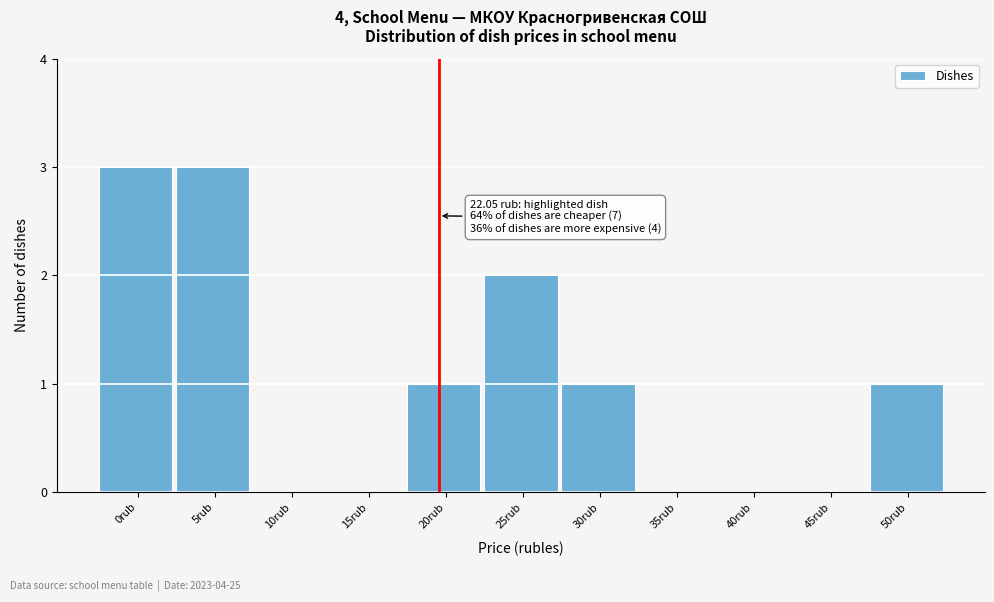

Reading left to right, what are all the values shown in this chart?

0rub=3	5rub=3	10rub=0	15rub=0	20rub=1	25rub=2	30rub=1	35rub=0	40rub=0	45rub=0	50rub=1